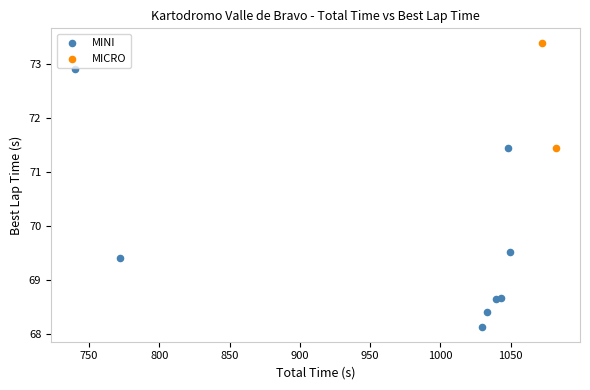

What are all the series names shown in the legend?

MINI, MICRO